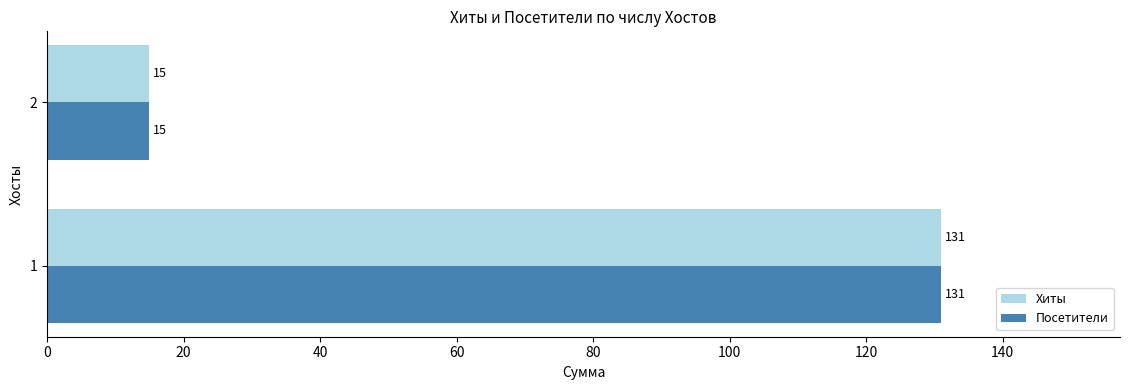

What is the minimum value shown in the chart?

15